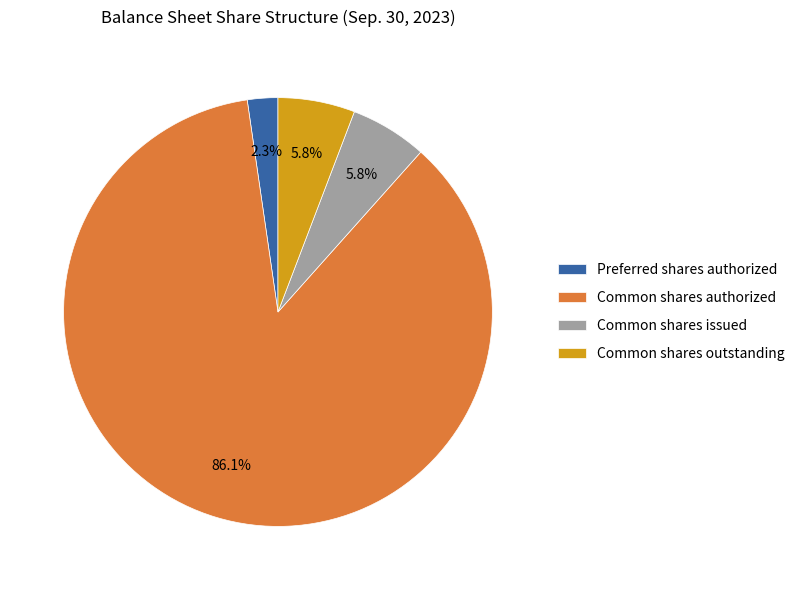

What is the largest slice in the pie chart?

Common shares authorized